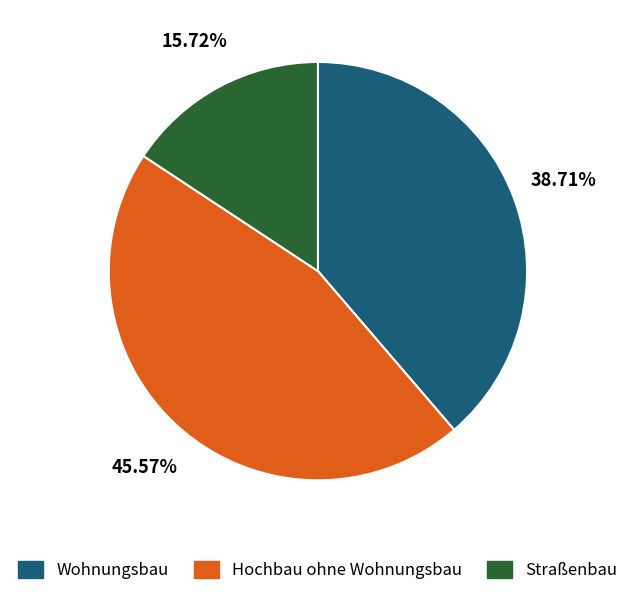

To the nearest percent, what is the average slice percentage?

33%